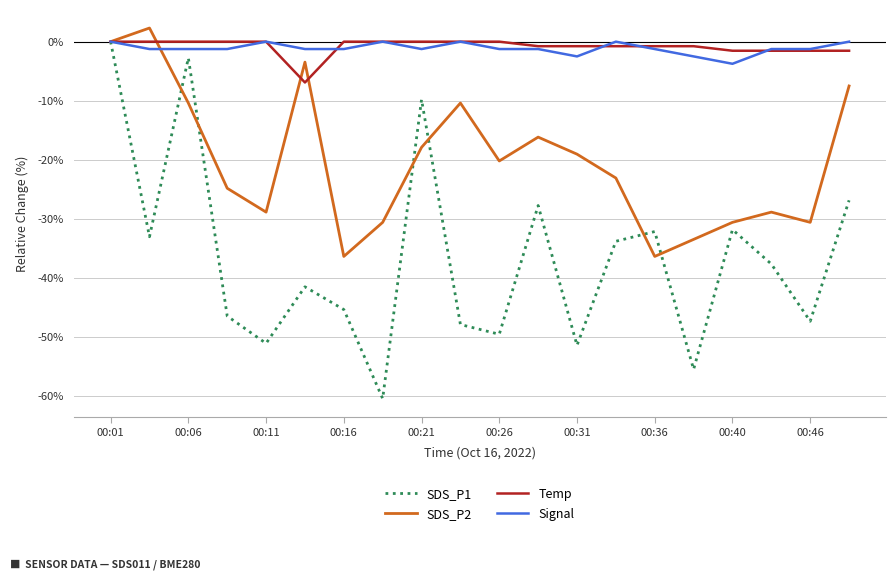

What is the minimum value for Temp?

-6.9